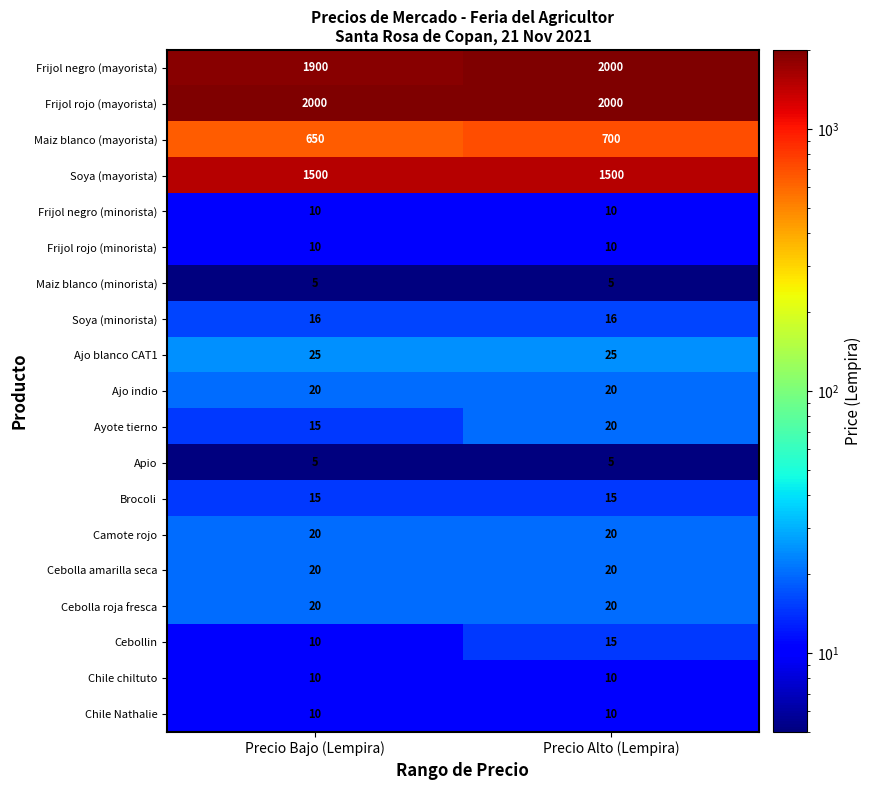

What is the minimum value shown in the chart?

5